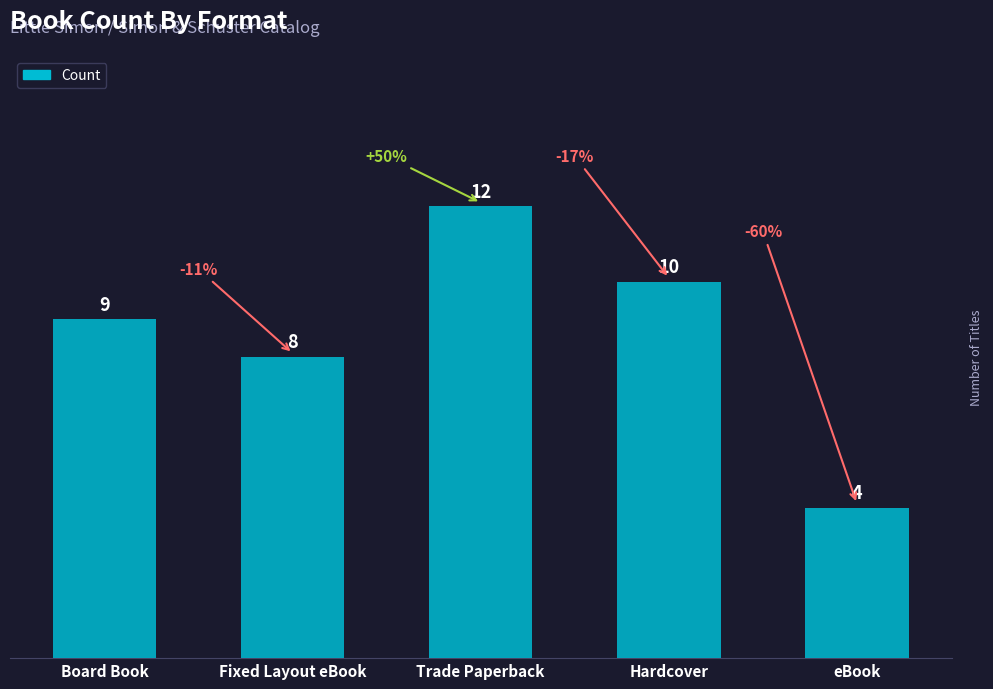

What is the maximum value shown in the chart?

12